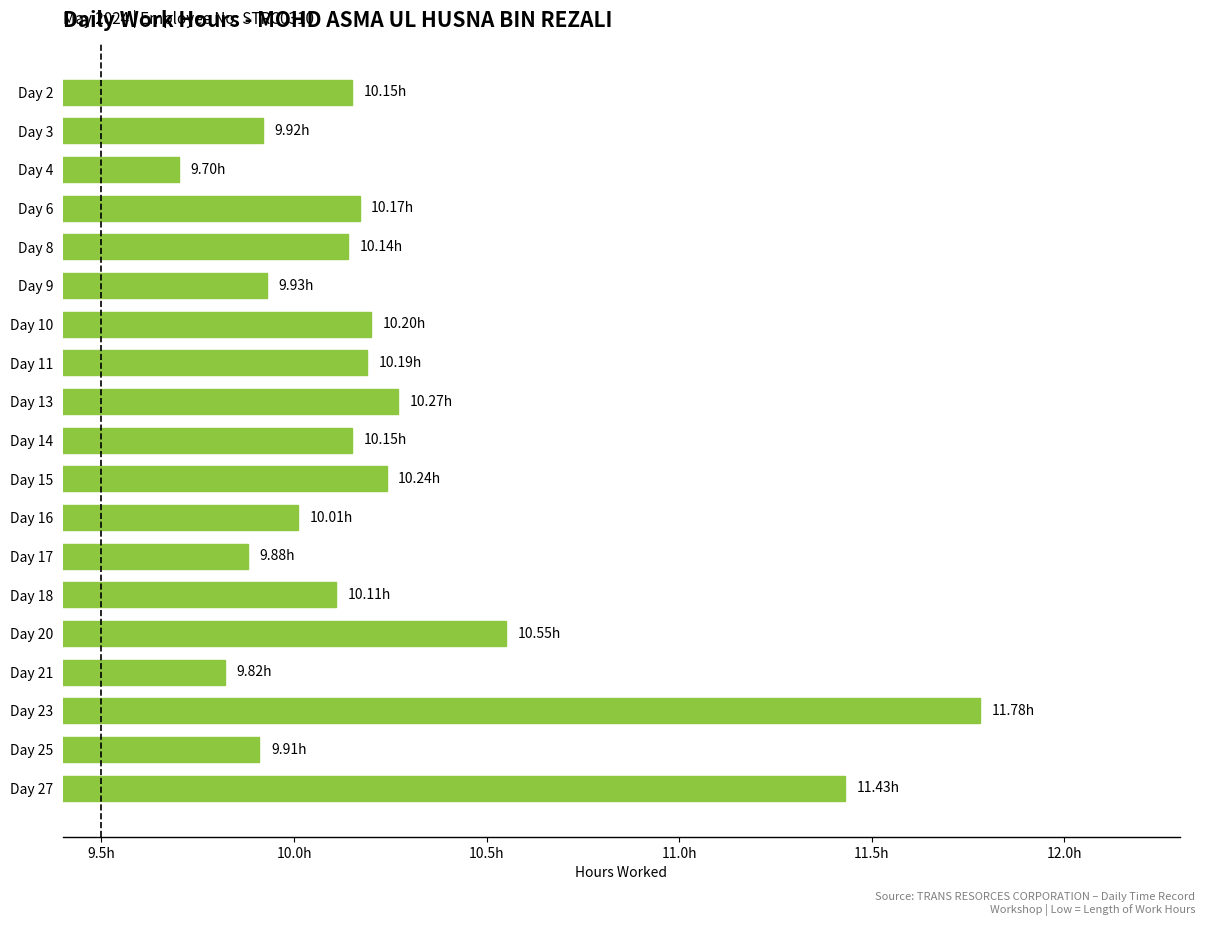

Where is the data nearest to the value 10?

Day 16